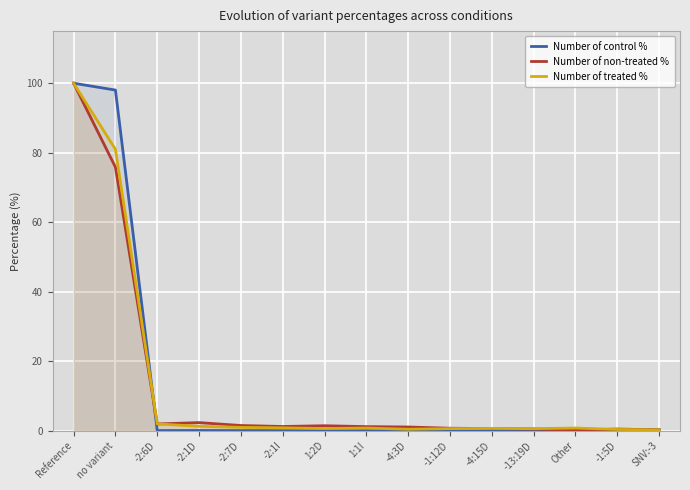

Which has a higher value, -1:12D or no variant?

no variant